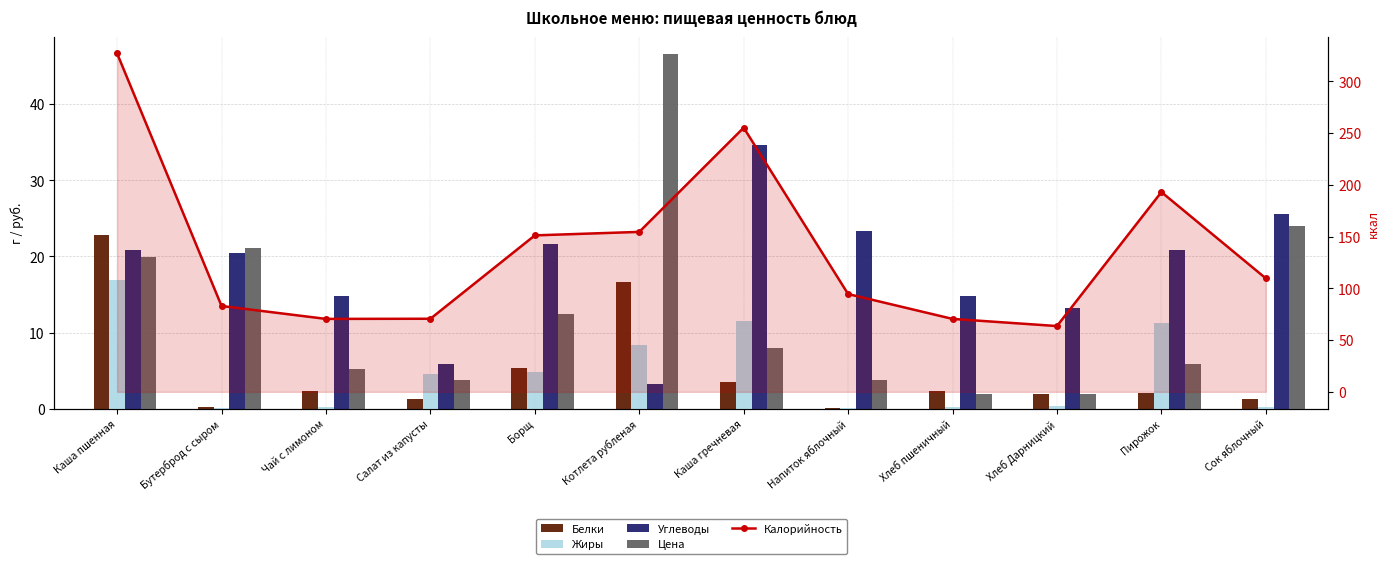

What is the sum of all Калорийность values?

1643.3